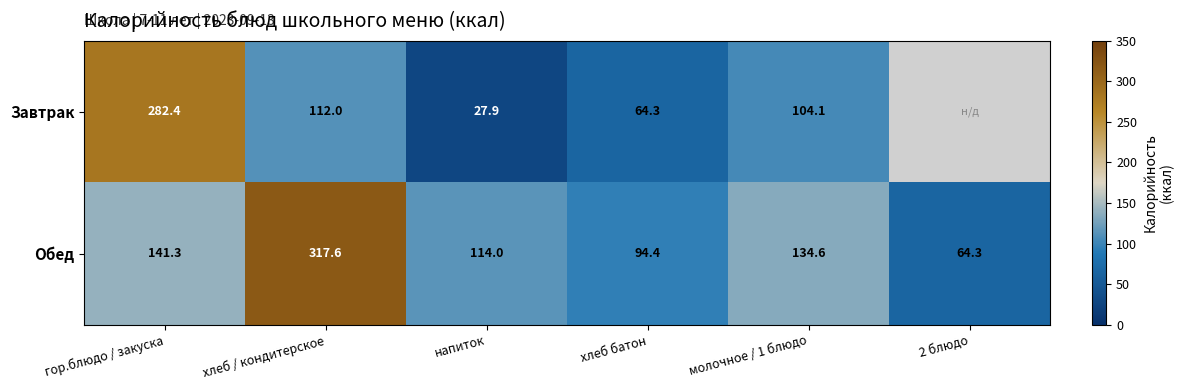

Rank the series at молочное / 1 блюдо from lowest to highest value.

Завтрак, Обед